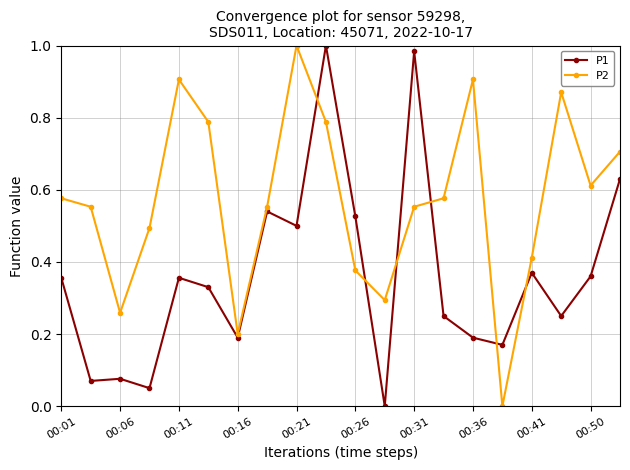

In P2, how many points are lower than both neighbors (excluding endpoints)?

5